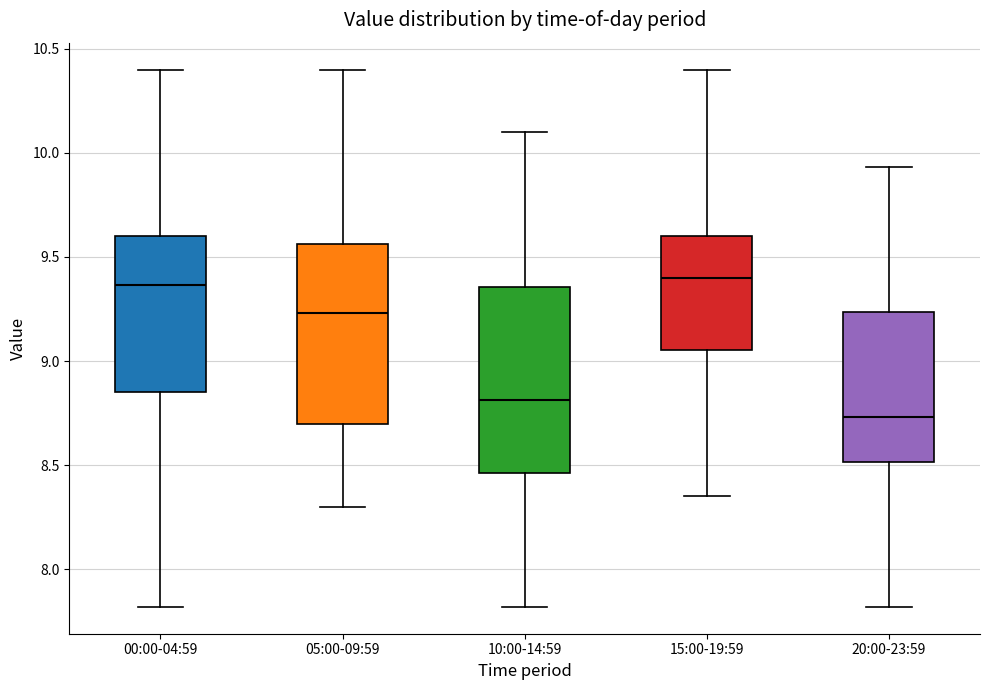

Reading left to right, read every box against the y-axis: the position of its median line, the range the box covers, and the ends of its whiskers. The values are not printed on the chart, so give them approximately, as read against the axis.

00:00-04:59: median 9.35, box 8.85 to 9.60, whiskers 7.80 to 10.40
05:00-09:59: median 9.25, box 8.70 to 9.55, whiskers 8.30 to 10.40
10:00-14:59: median 8.80, box 8.45 to 9.35, whiskers 7.80 to 10.10
15:00-19:59: median 9.40, box 9.05 to 9.60, whiskers 8.35 to 10.40
20:00-23:59: median 8.75, box 8.50 to 9.25, whiskers 7.80 to 9.95